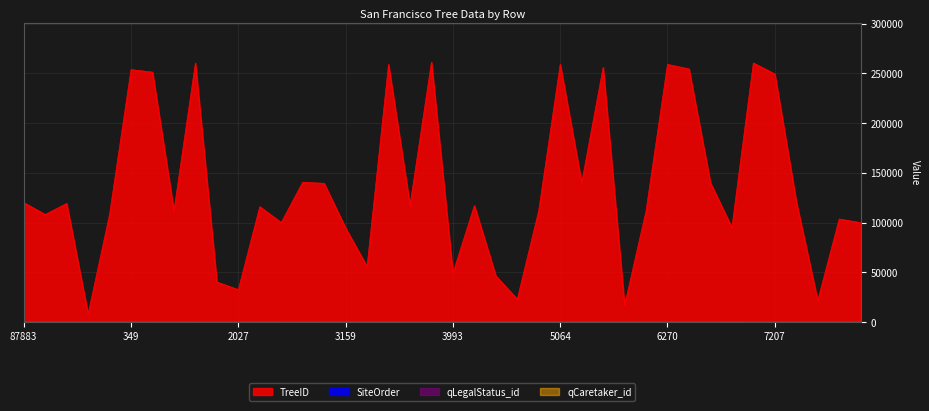

True or false: SiteOrder and qLegalStatus_id cross at least once.

True